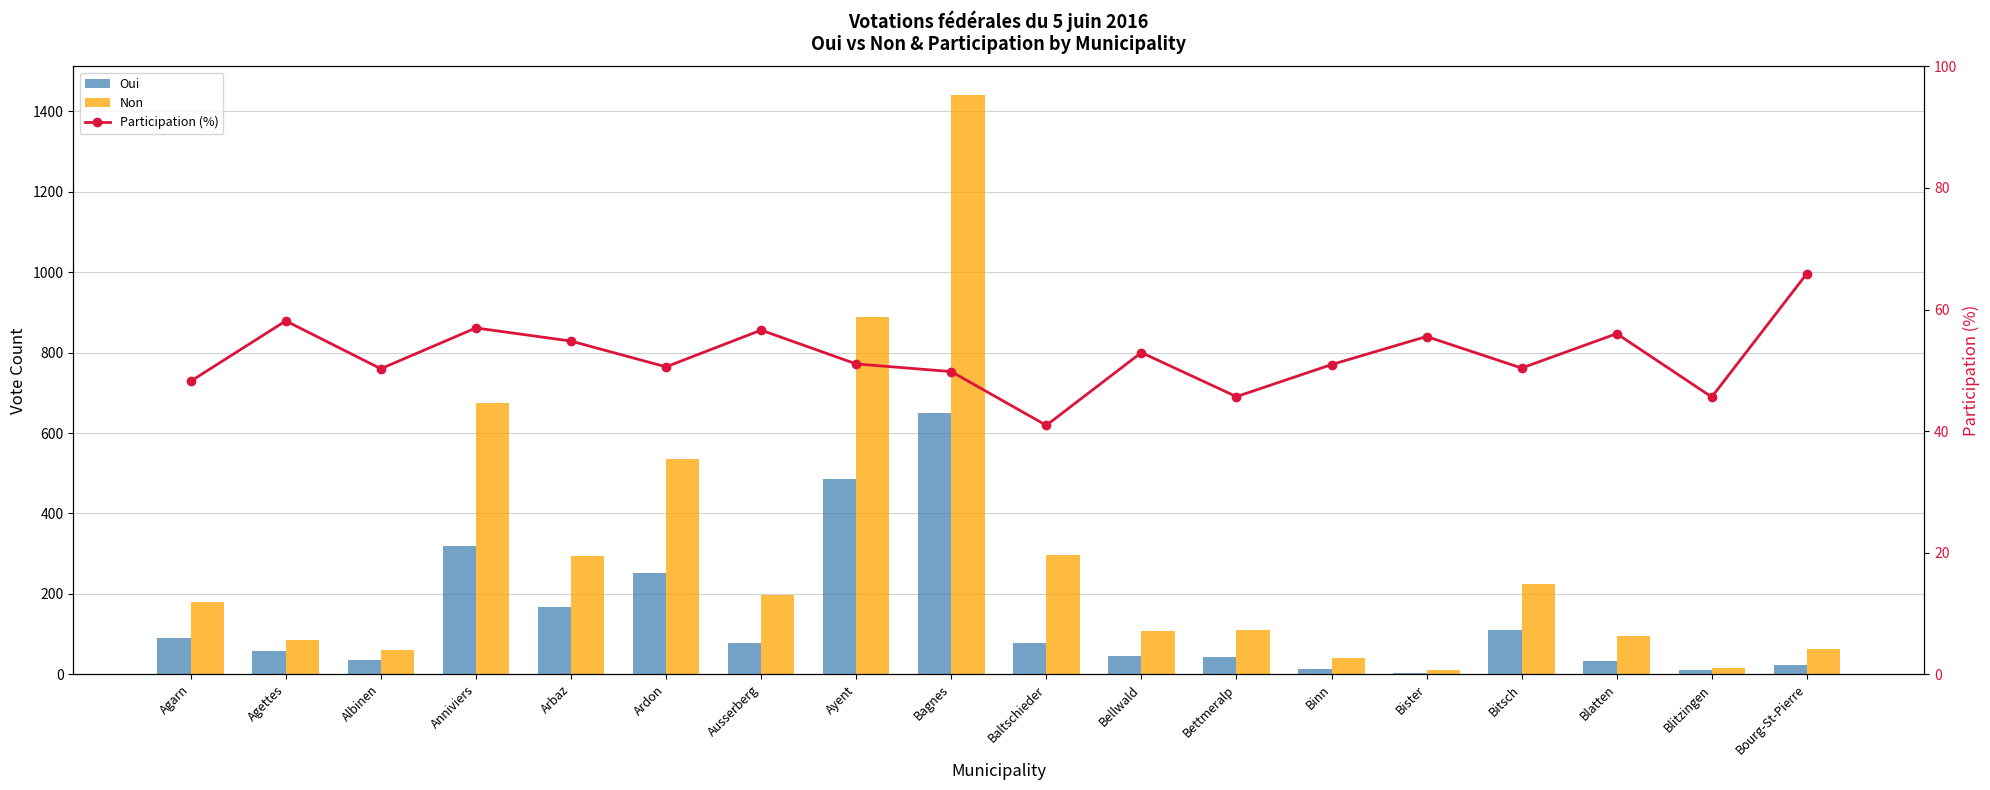

Which series has the largest total across all categories?

Non